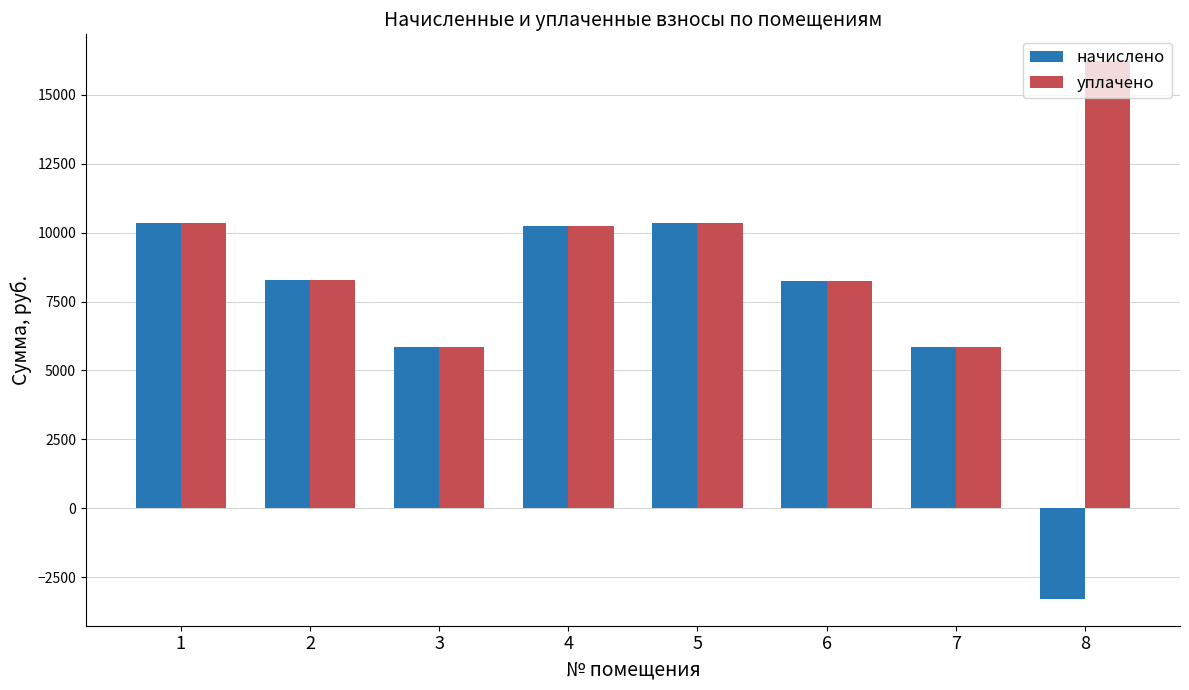

Which series has the widest spread of values?

начислено